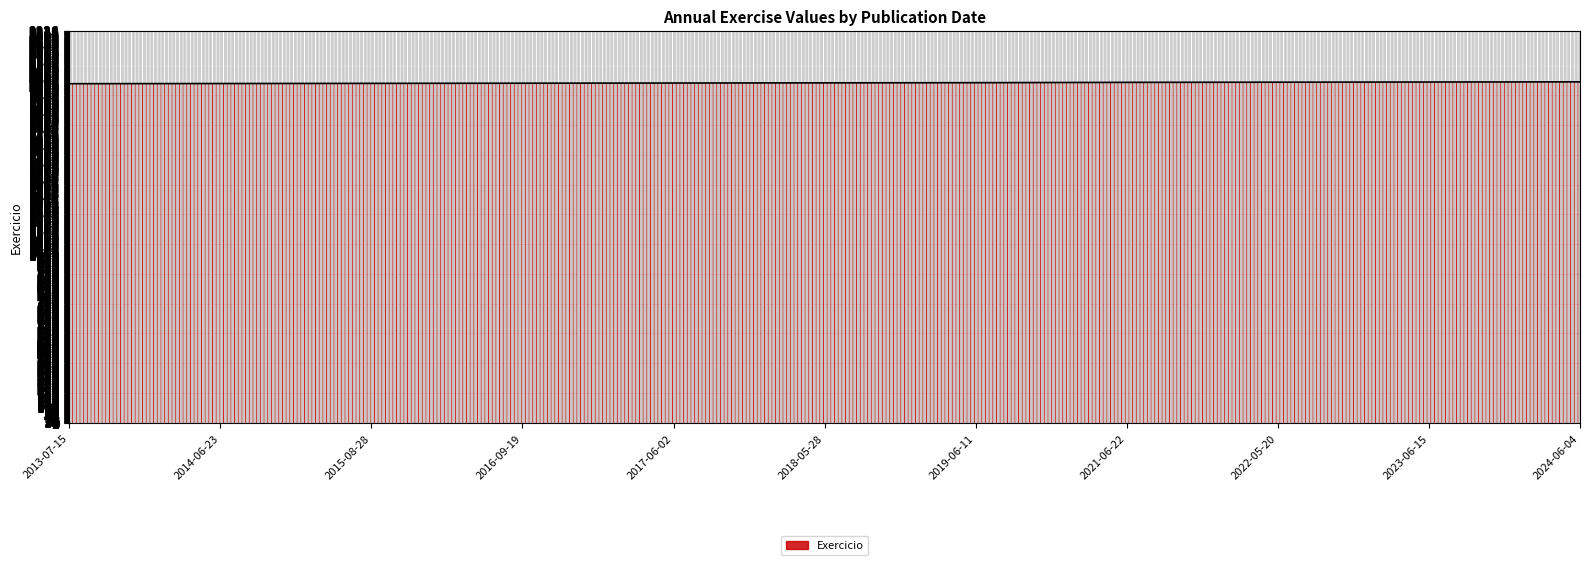

What is the greatest value displayed?

2025